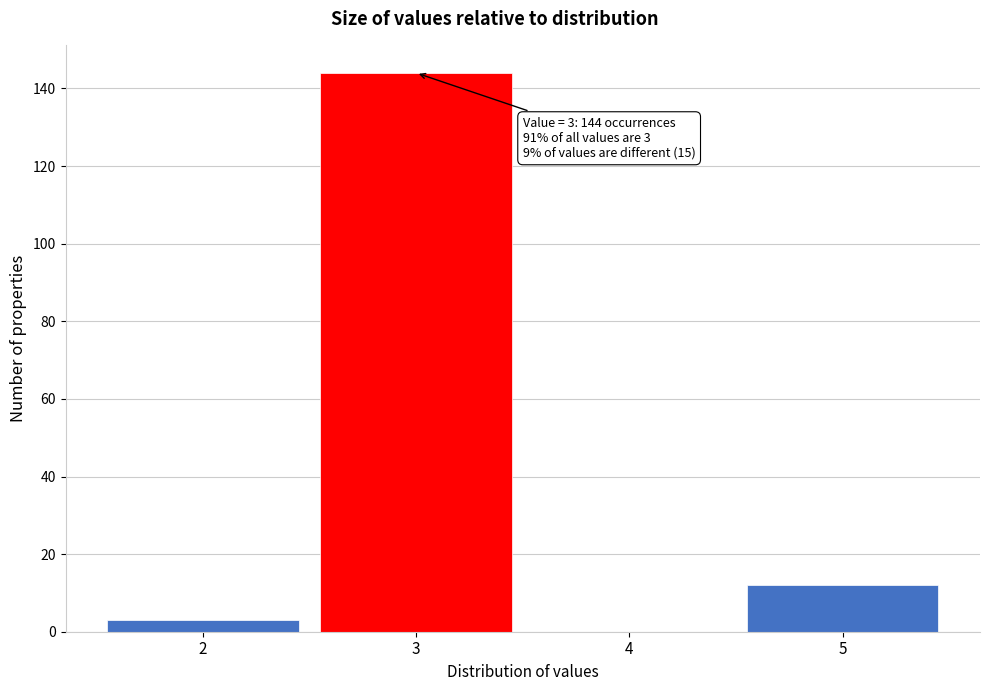

Over which range of the x-axis is the bar tallest?

2.5 to 3.5